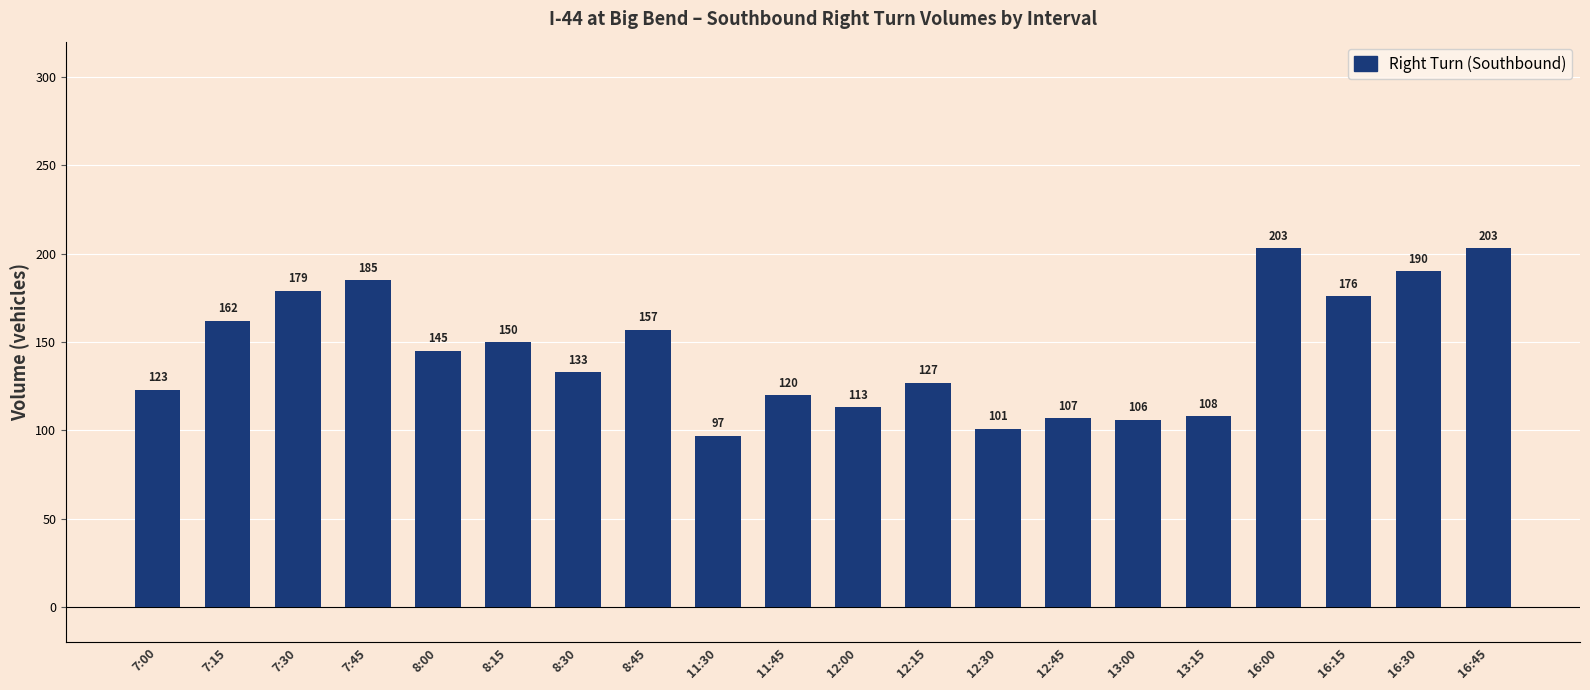

Reading left to right, what are all the values shown in this chart?

7:00=123	7:15=162	7:30=179	7:45=185	8:00=145	8:15=150	8:30=133	8:45=157	11:30=97	11:45=120	12:00=113	12:15=127	12:30=101	12:45=107	13:00=106	13:15=108	16:00=203	16:15=176	16:30=190	16:45=203